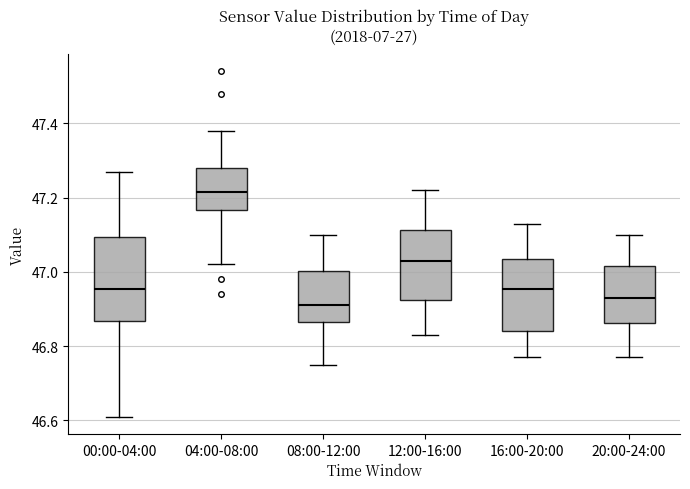

Reading left to right, read every box against the y-axis: the position of its median line, the range the box covers, and the ends of its whiskers. The values are not printed on the chart, so give them approximately, as read against the axis.

00:00-04:00: median 46.96, box 46.86 to 47.10, whiskers 46.62 to 47.28
04:00-08:00: median 47.22, box 47.16 to 47.28, whiskers 47.02 to 47.38
08:00-12:00: median 46.92, box 46.86 to 47.00, whiskers 46.76 to 47.10
12:00-16:00: median 47.04, box 46.92 to 47.12, whiskers 46.84 to 47.22
16:00-20:00: median 46.96, box 46.84 to 47.04, whiskers 46.78 to 47.14
20:00-24:00: median 46.94, box 46.86 to 47.02, whiskers 46.78 to 47.10